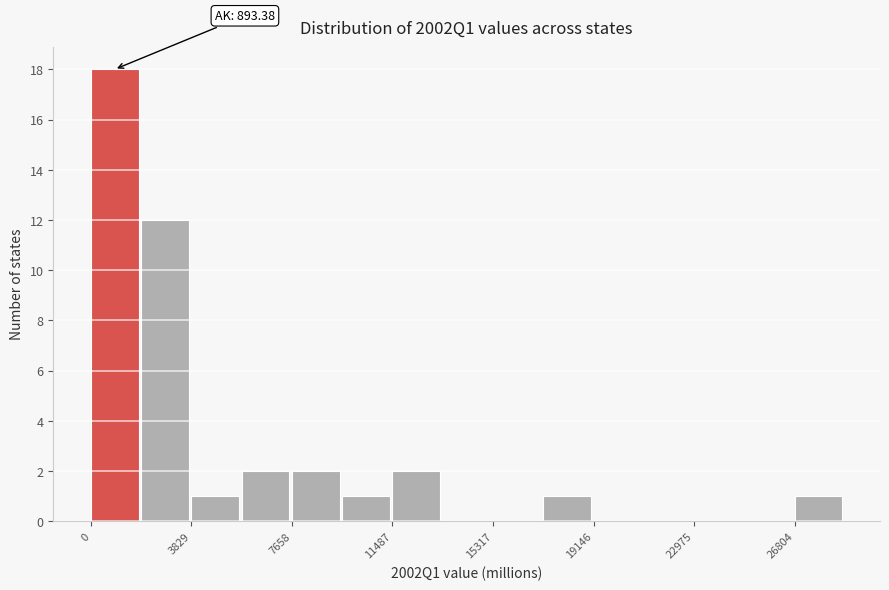

Read against the x-axis, roughly where is the centre of the tallest bar?

1000